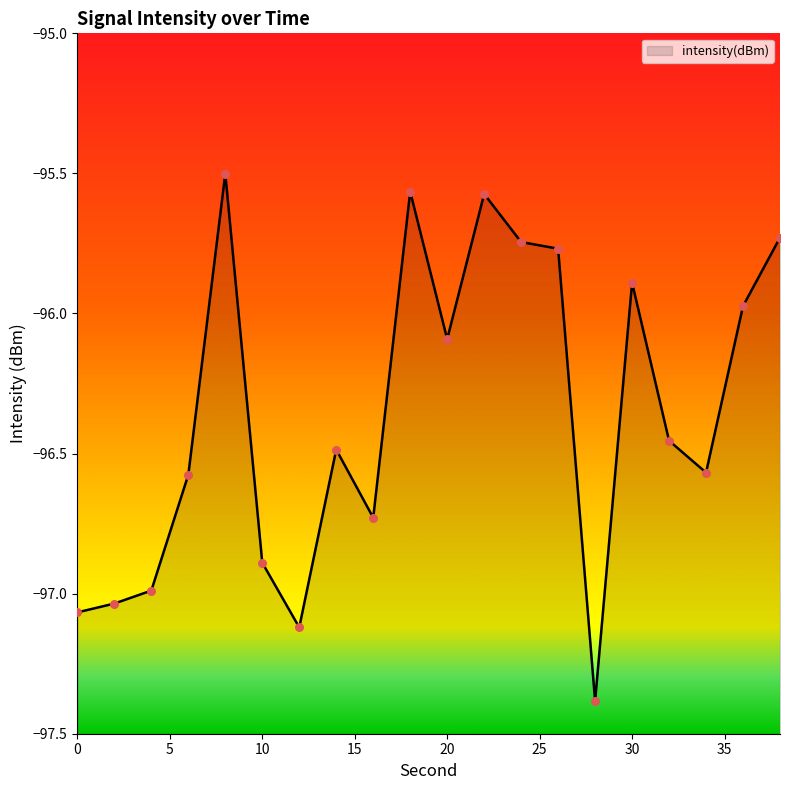

Which has a higher value, 18 or 2?

18